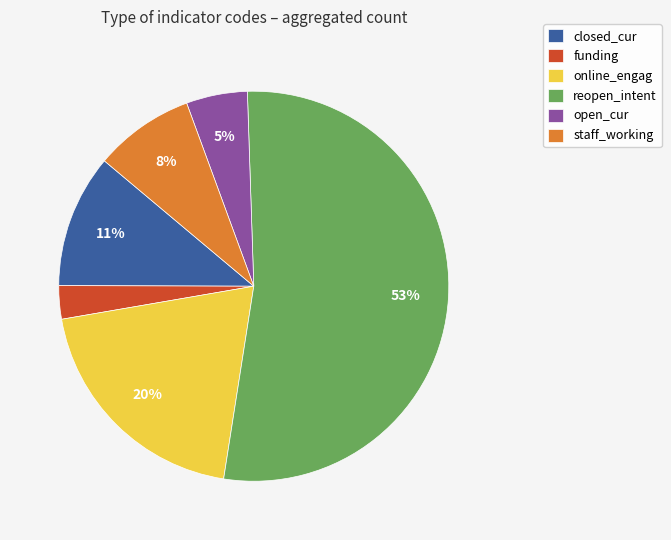

To the nearest percent, what is the average slice percentage?

17%